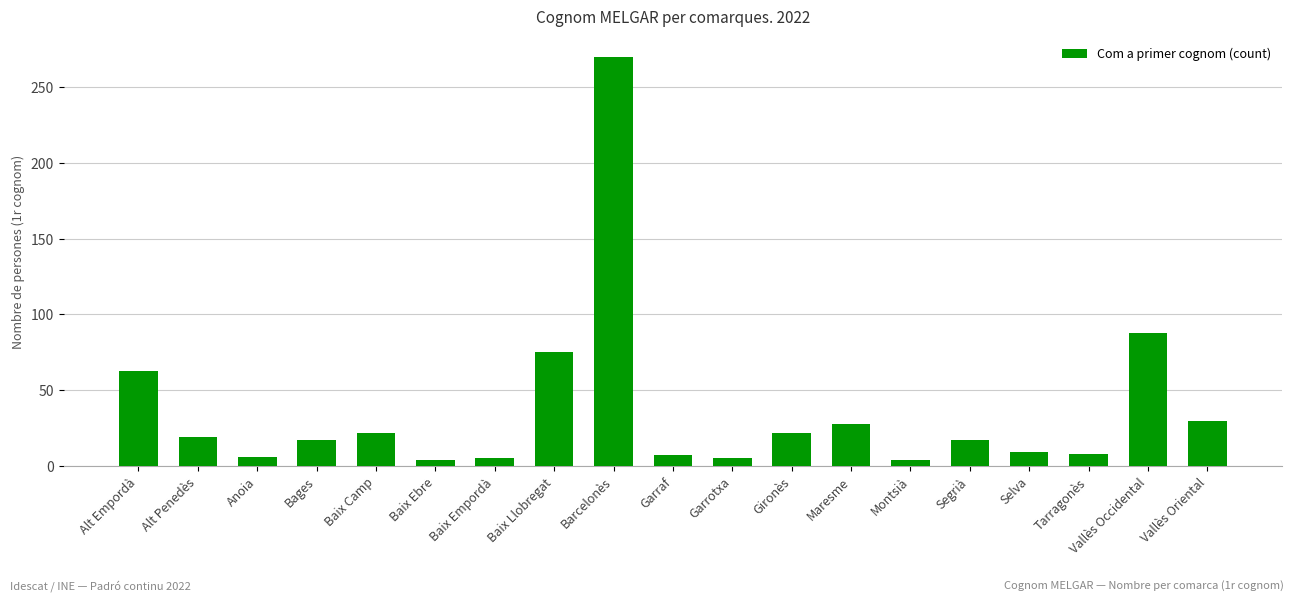

What is the difference between the second highest and minimum values?

84